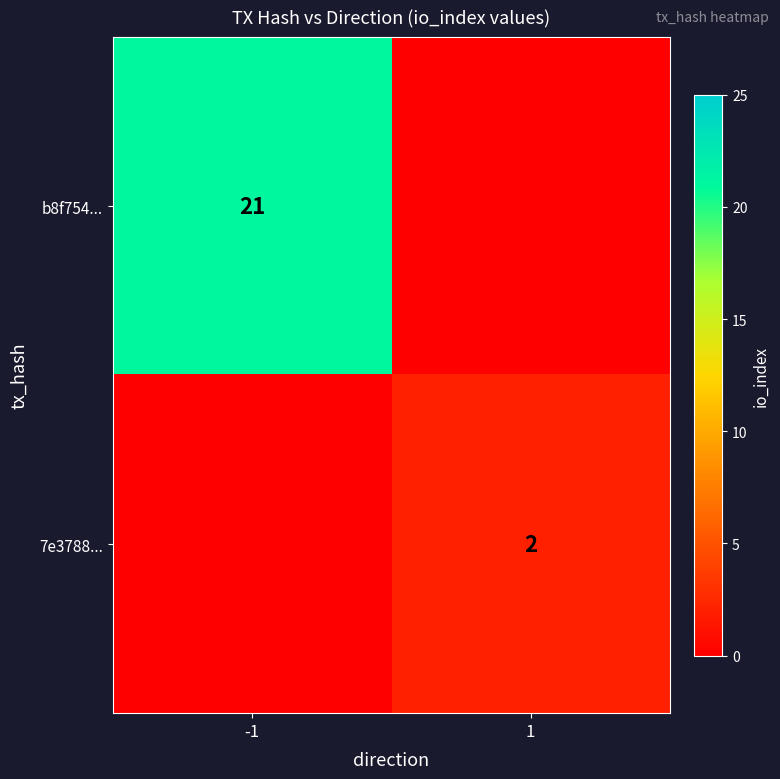

The 7e3788... series shows 3 at 1. True or false?

False